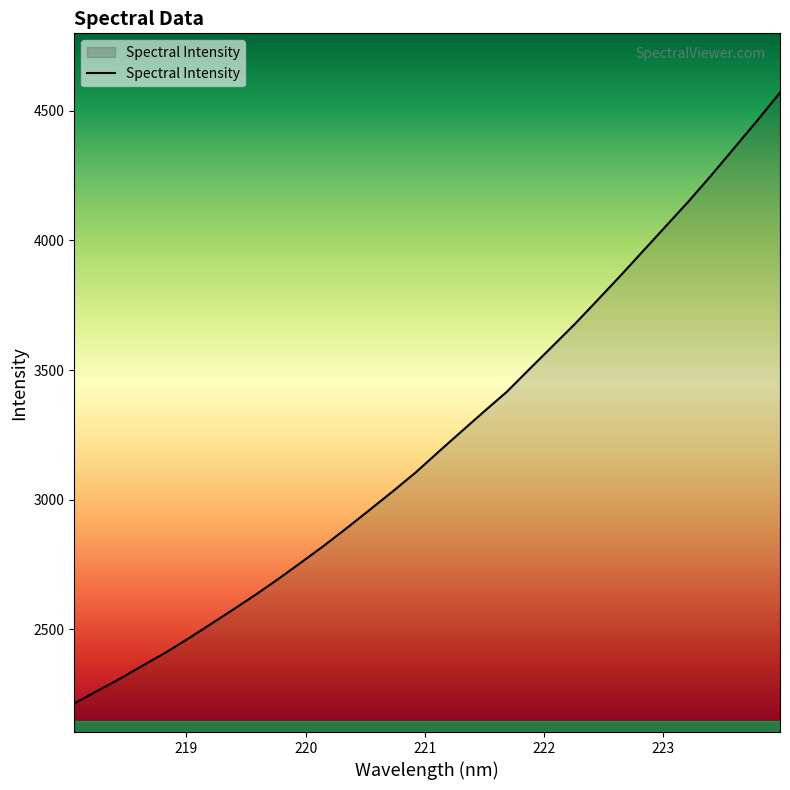

What is the maximum value shown in the chart?

4570.6